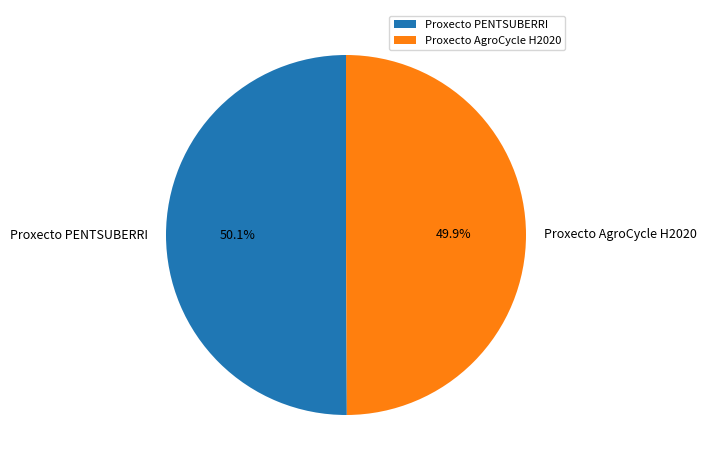

The Proxecto PENTSUBERRI slice represents 65% of the pie. True or false?

False